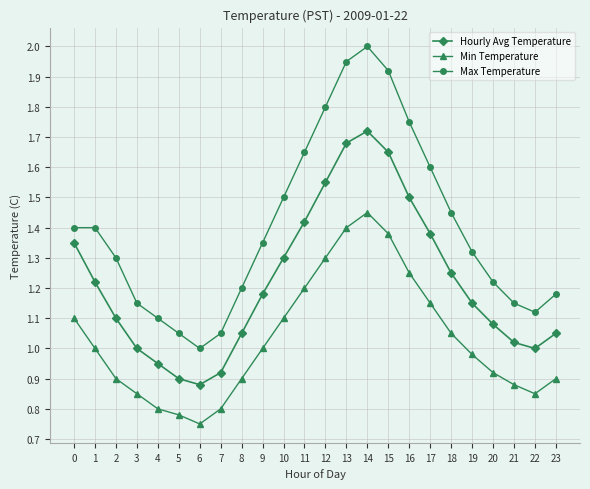

True or false: Min Temperature and Max Temperature cross at least once.

False